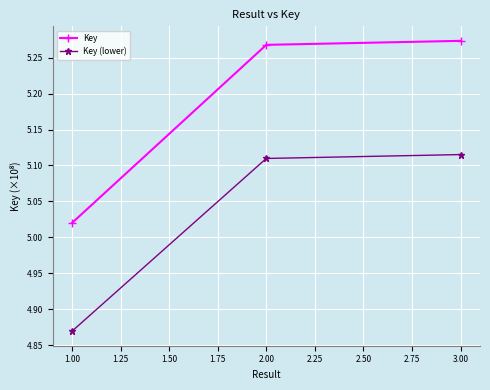

At which label is Key closest to 5?

1.00